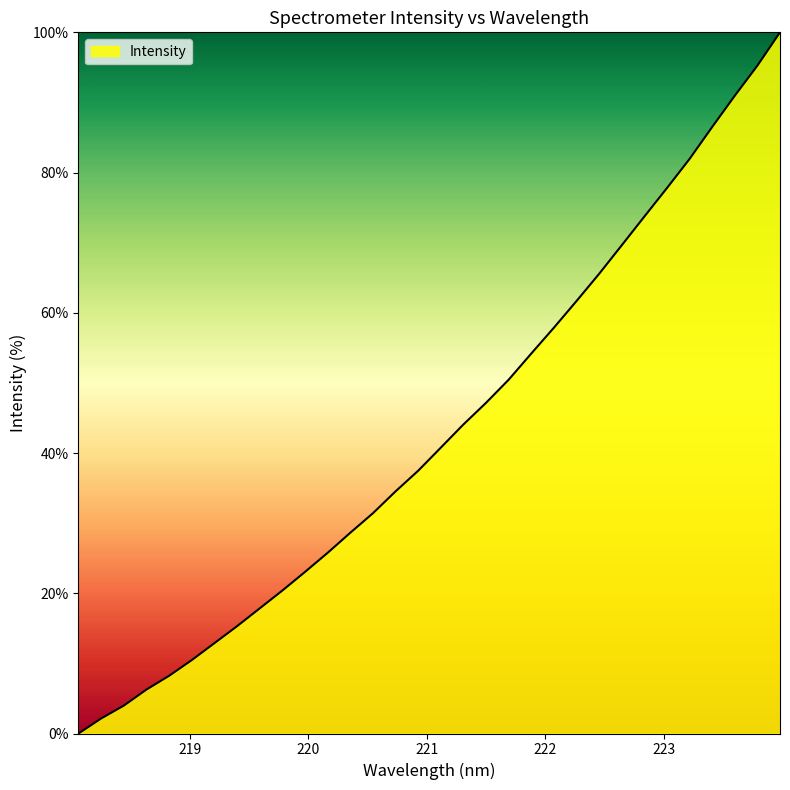

What is the difference between the maximum and minimum values?

100.0